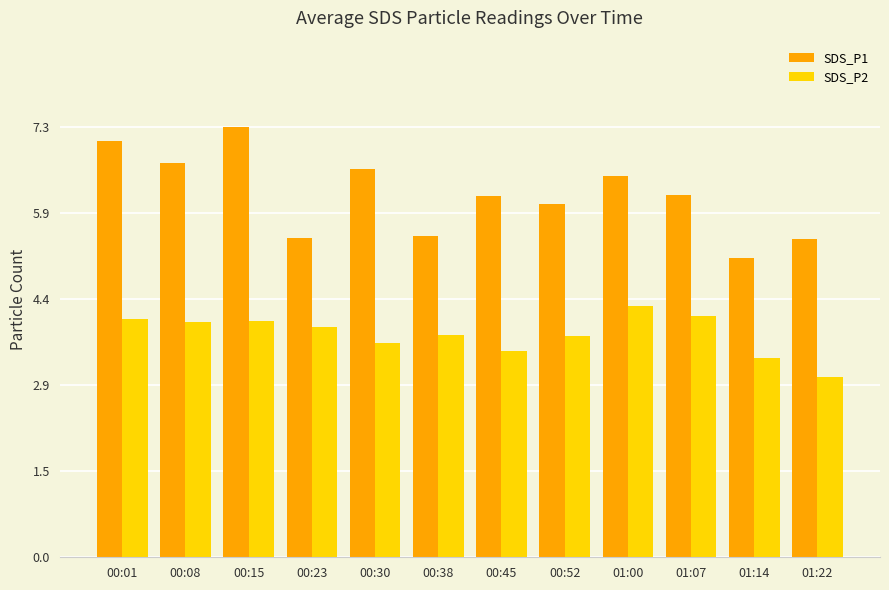

Is it true that SDS_P1 equals 4.9 at 00:15?

False